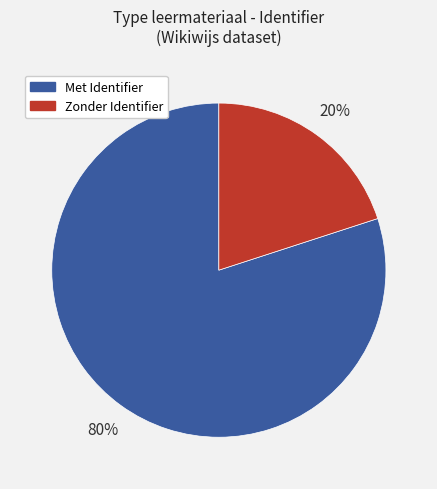

To the nearest percent, what is the average slice percentage?

50%